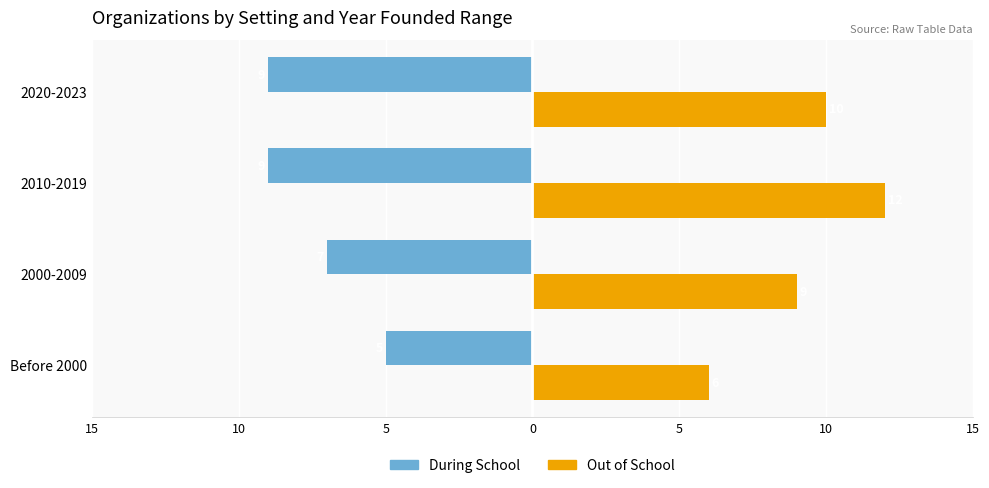

What are all the series names shown in the legend?

During School, Out of School